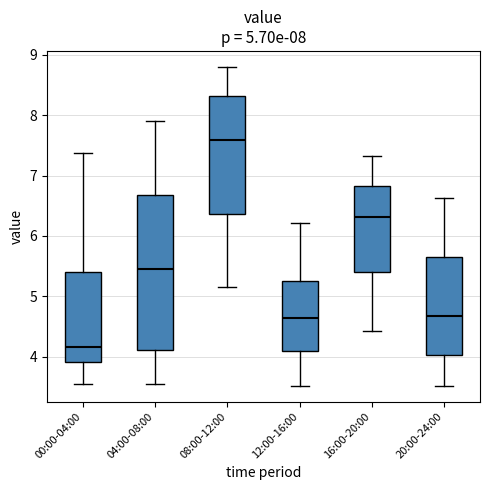

Which box is the tallest, from its lower edge to its upper edge?

04:00-08:00